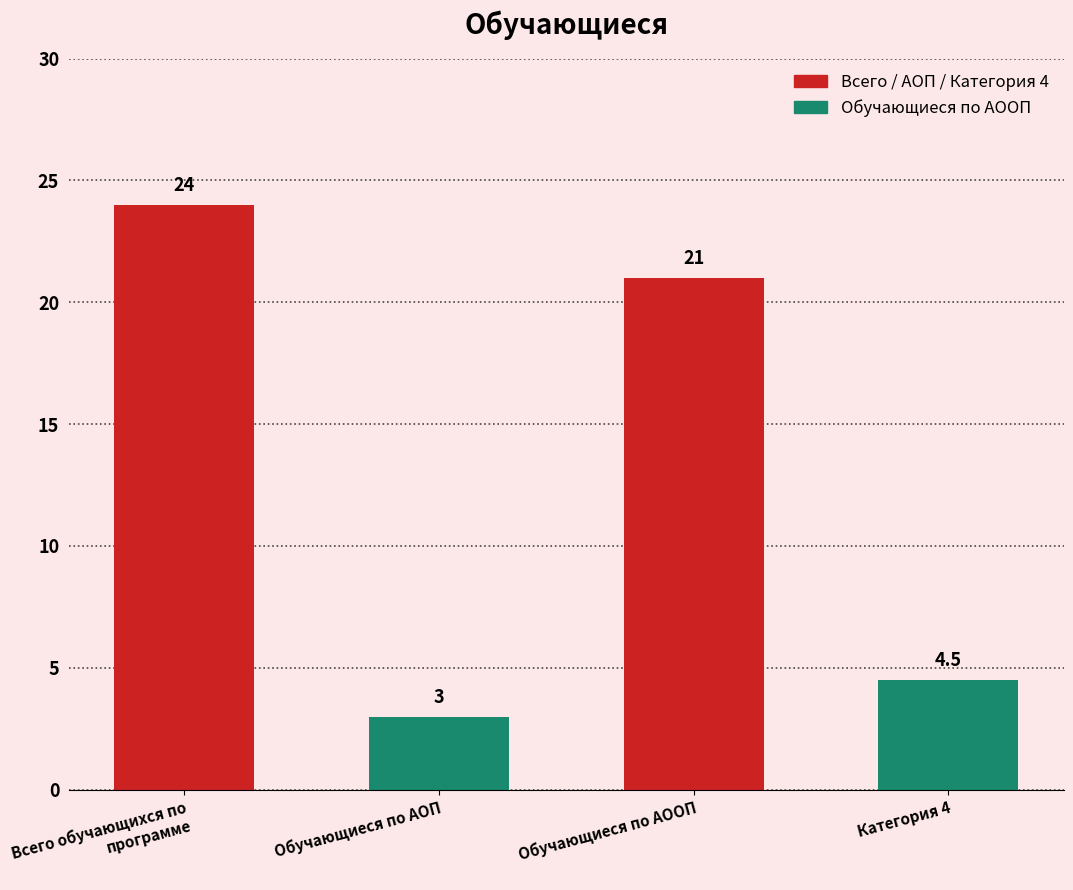

What is the maximum value shown in the chart?

24.0